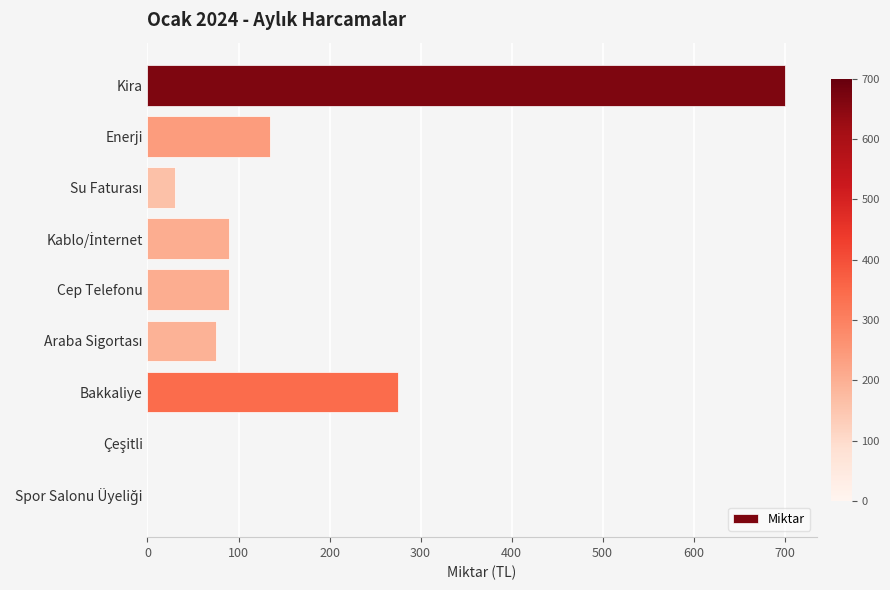

What is the greatest value displayed?

700